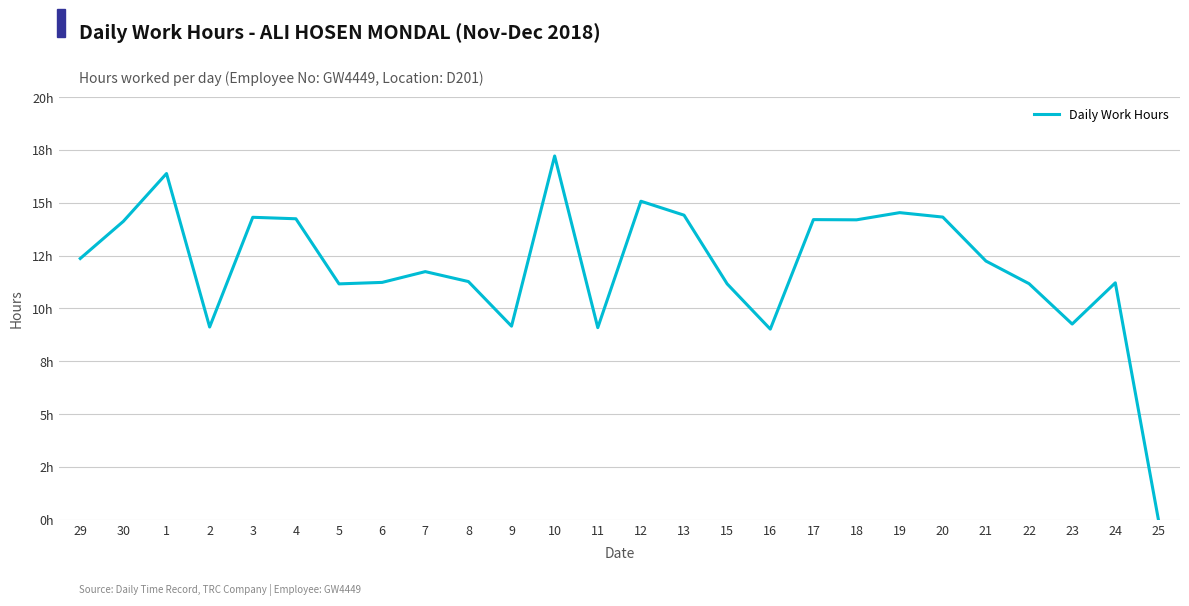

What value does the data have at 12?

15.1